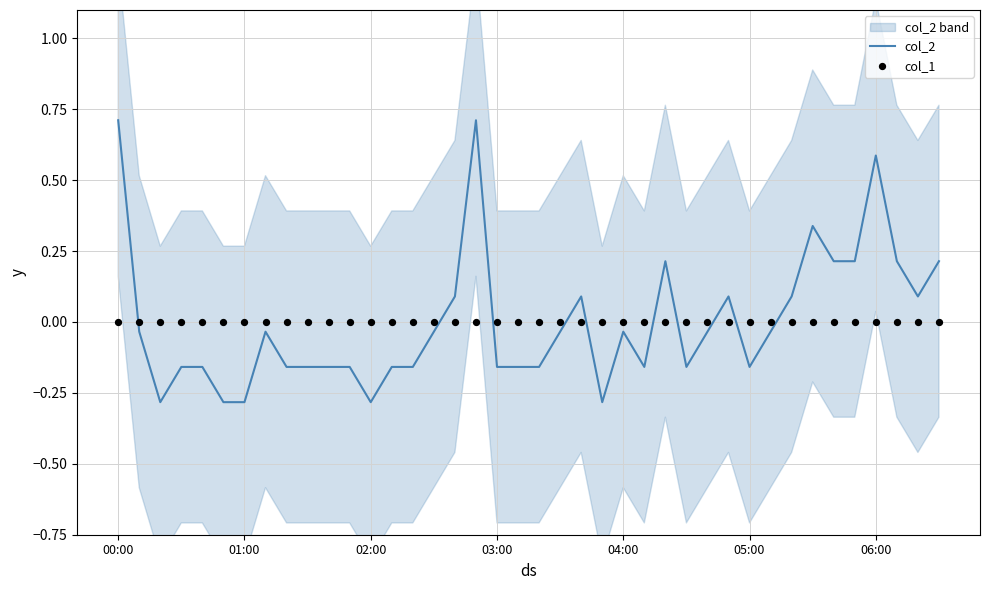

Is the value of col_1 at 31 greater than the value of col_2 at 13?

Yes